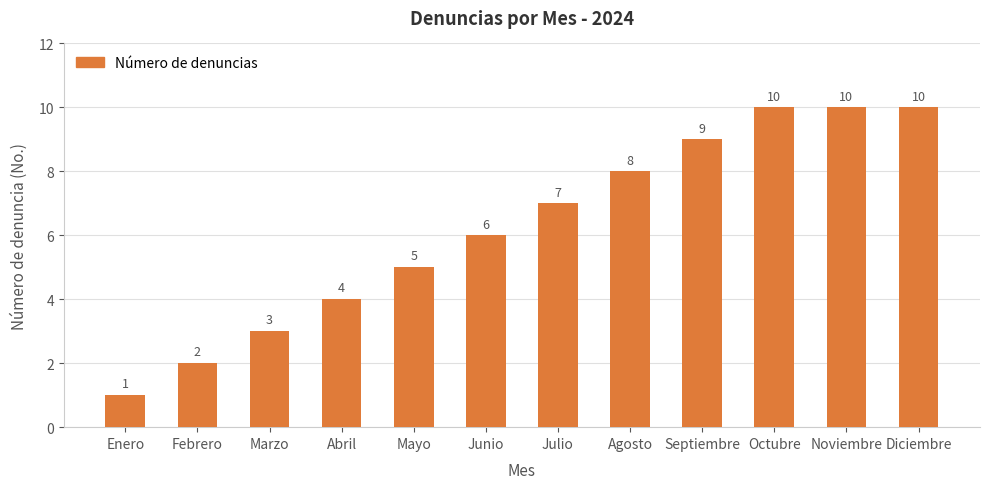

What is the maximum value shown in the chart?

10